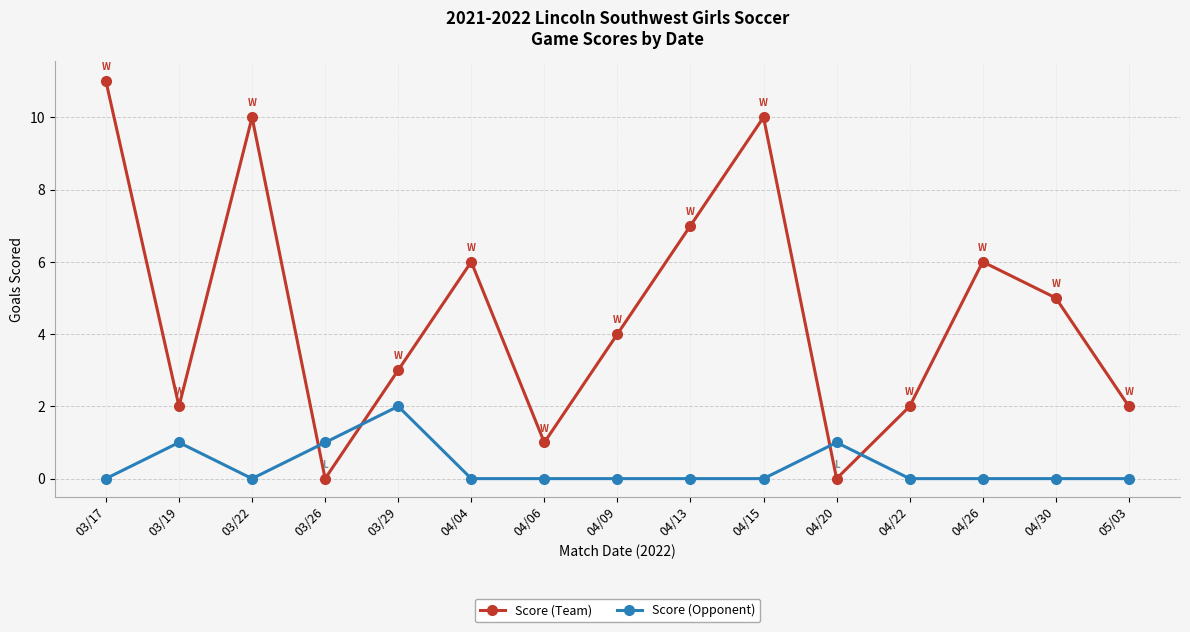

What are all the series names shown in the legend?

Score (Team), Score (Opponent)